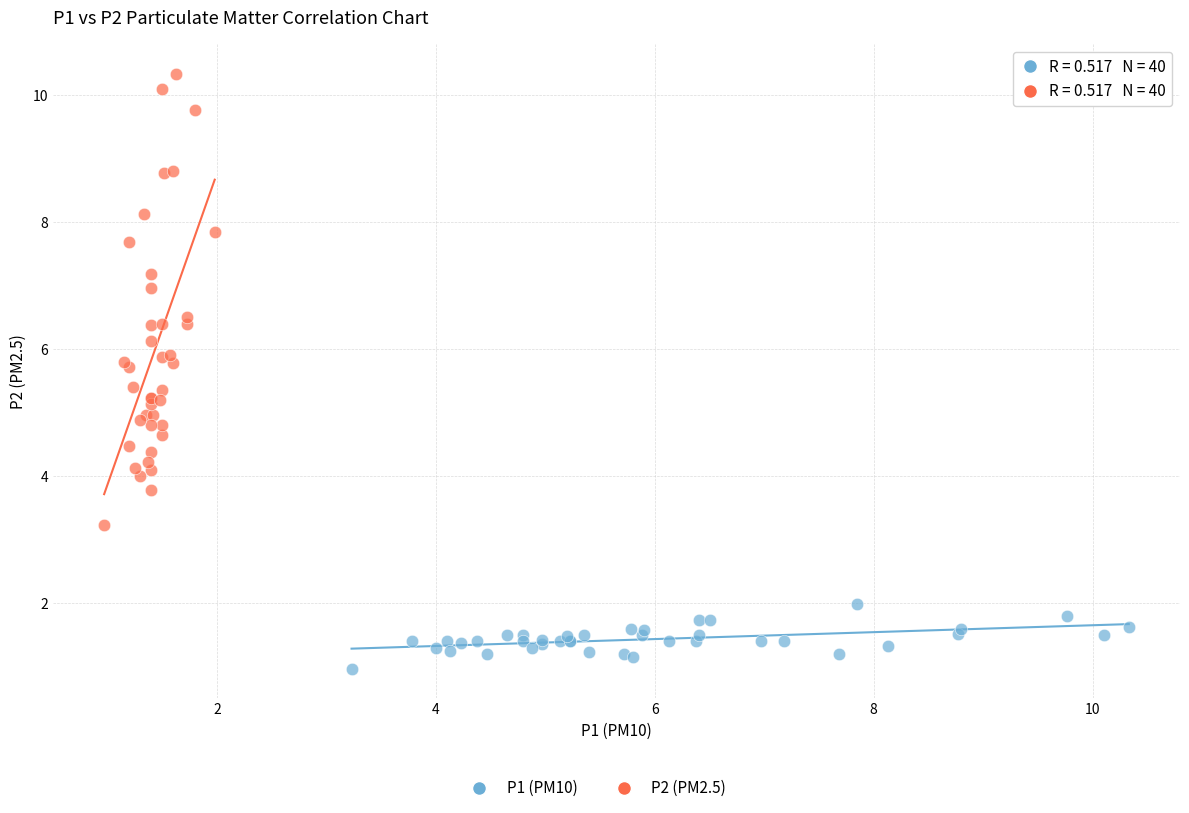

Which series contains the lowest Y value?

P1 (PM10)